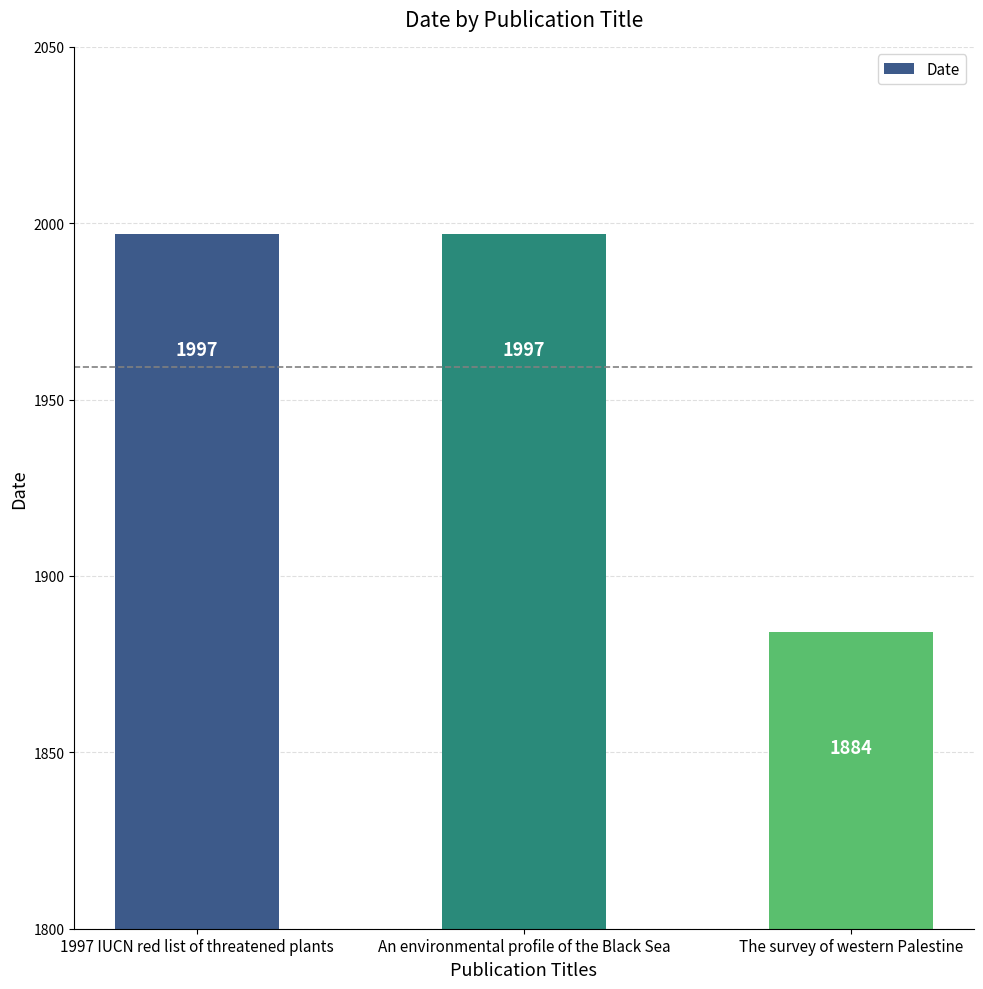

The chart shows a value of 2697 at 1997 IUCN red list of threatened plants. True or false?

False